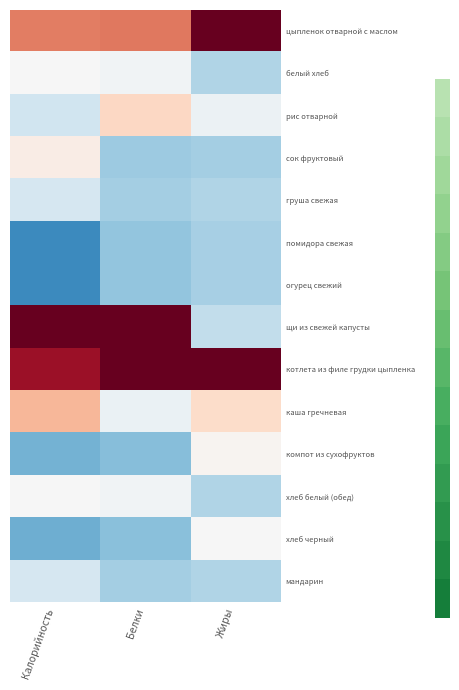

Reading left to right, transcribe all the data shown in this chart.

цыпленок отварной с маслом: Калорийность=1.0	Белки=1.1	Жиры=2.4
белый хлеб: Калорийность=-0.0	Белки=-0.1	Жиры=-0.6
рис отварной: Калорийность=-0.4	Белки=0.4	Жиры=-0.1
сок фруктовый: Калорийность=0.1	Белки=-0.7	Жиры=-0.7
груша свежая: Калорийность=-0.3	Белки=-0.7	Жиры=-0.6
помидора свежая: Калорийность=-1.3	Белки=-0.8	Жиры=-0.7
огурец свежий: Калорийность=-1.3	Белки=-0.8	Жиры=-0.7
щи из свежей капусты: Калорийность=2.0	Белки=2.1	Жиры=-0.5
котлета из филе грудки цыпленка: Калорийность=1.7	Белки=2.0	Жиры=2.2
каша гречневая: Калорийность=0.7	Белки=-0.1	Жиры=0.4
компот из сухофруктов: Калорийность=-0.9	Белки=-0.8	Жиры=0.1
хлеб белый (обед): Калорийность=-0.0	Белки=-0.1	Жиры=-0.6
хлеб черный: Калорийность=-1.0	Белки=-0.8	Жиры=-0.0
мандарин: Калорийность=-0.3	Белки=-0.7	Жиры=-0.6